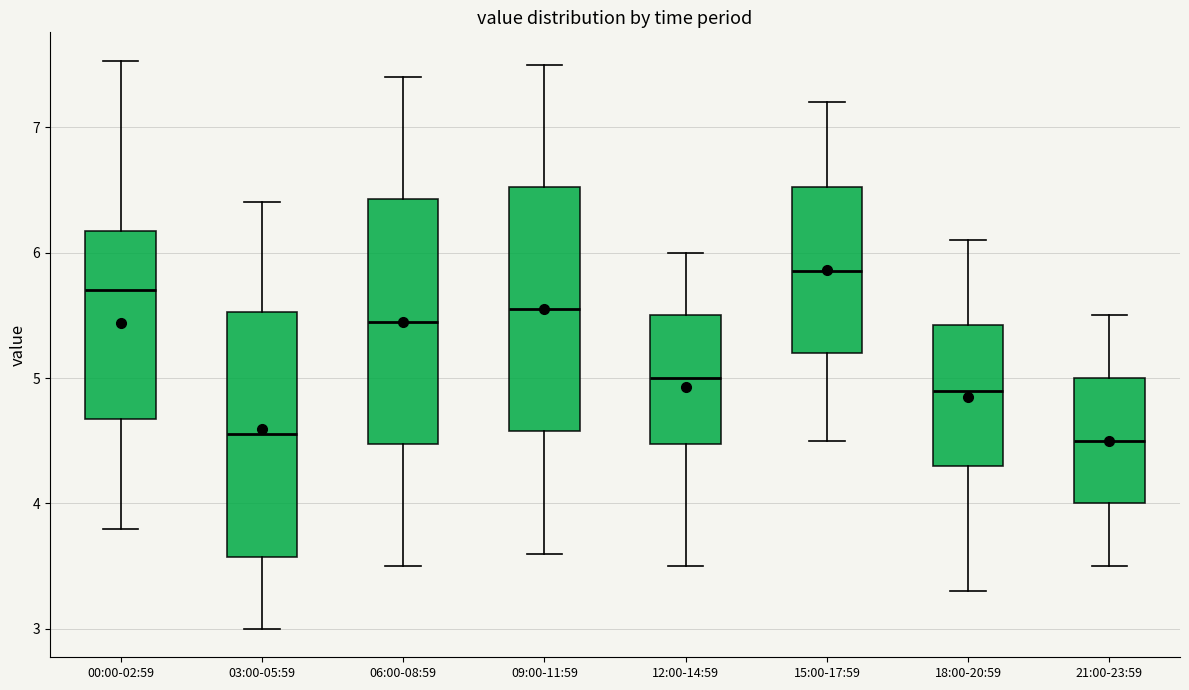

Which box has the highest median line?

15:00-17:59